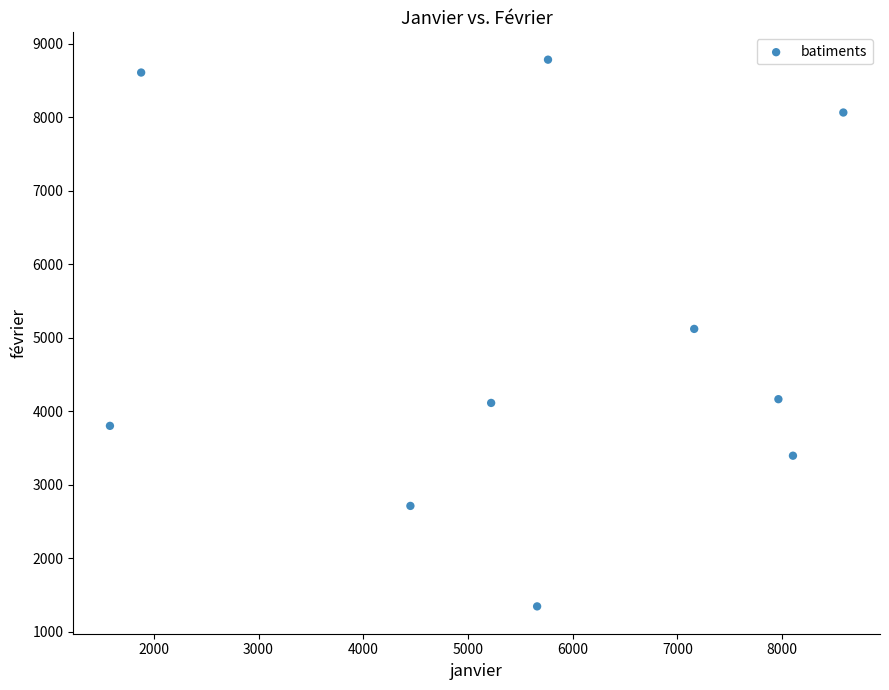

What is the range of Y values (max minus min)?

7438